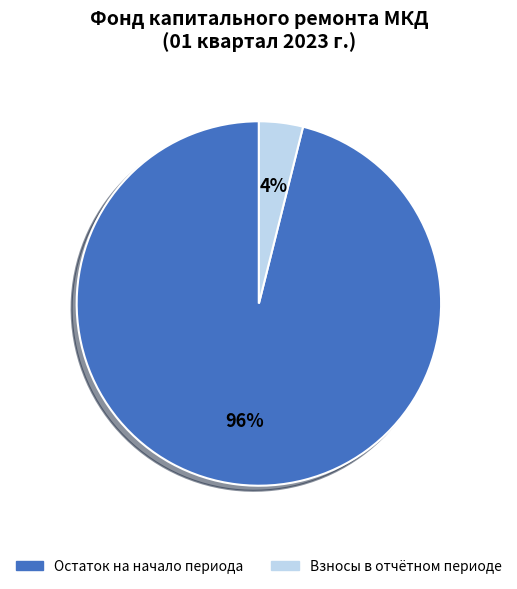

Combined, do Остаток на начало периода and Взносы в отчётном периоде account for over 50%?

Yes